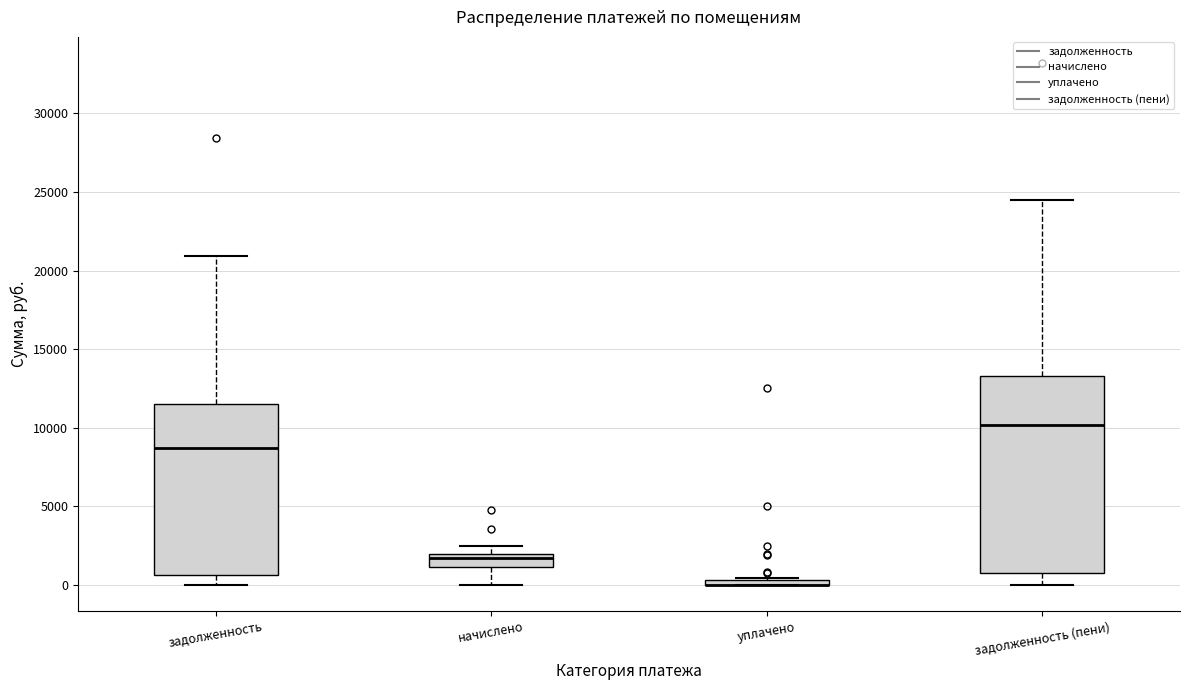

Comparing the boxes themselves (not the whiskers), which one is the tallest?

задолженность (пени)